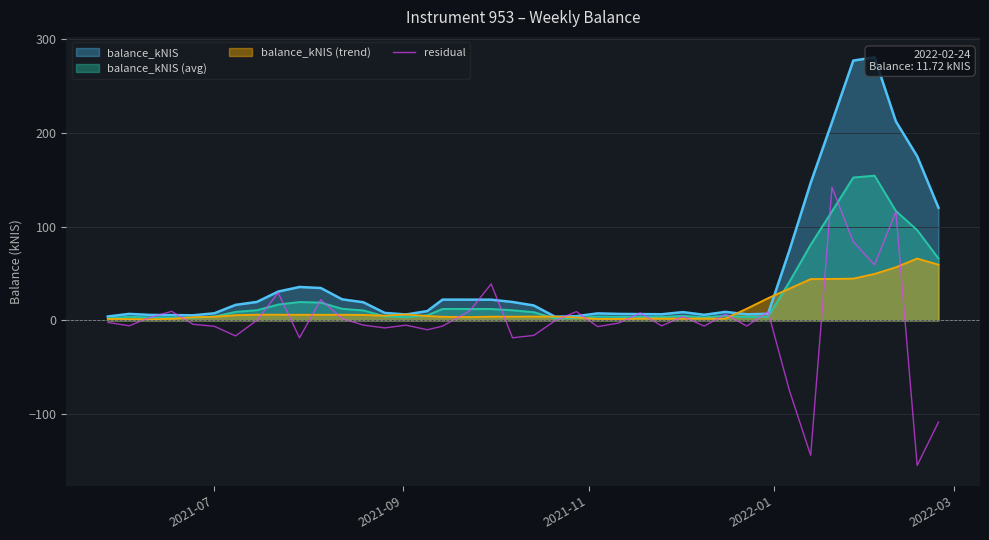

What is the maximum value for balance_kNIS (avg)?

154.5